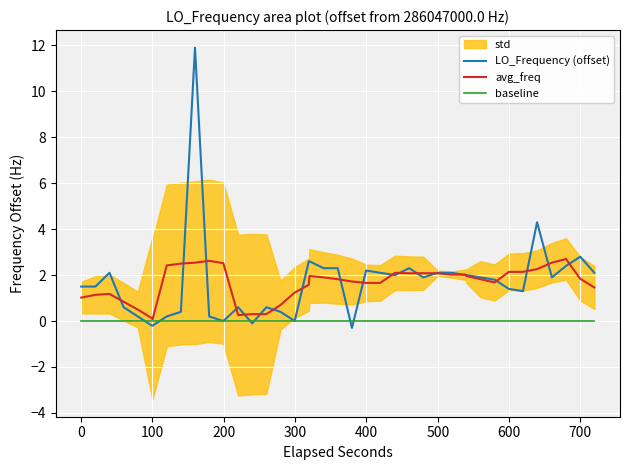

What is the maximum value shown in the chart?

11.9